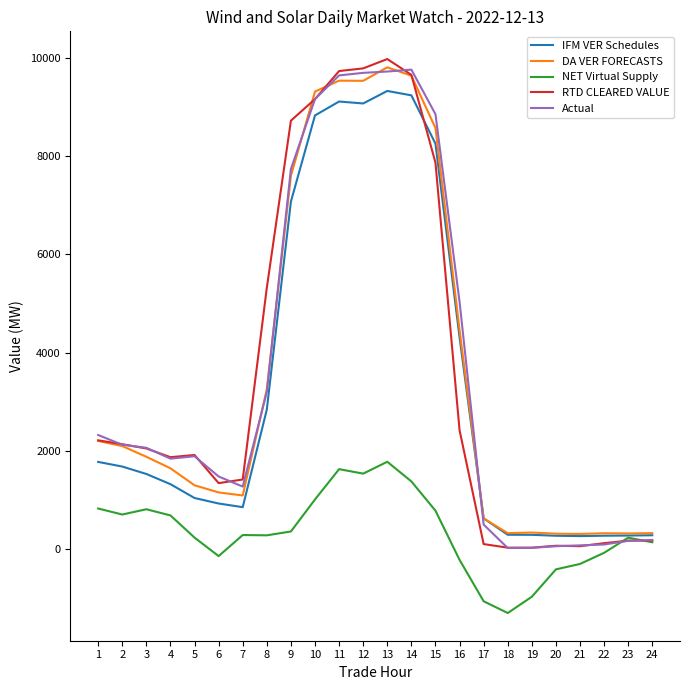

At which category is the sum across all series the highest?

13